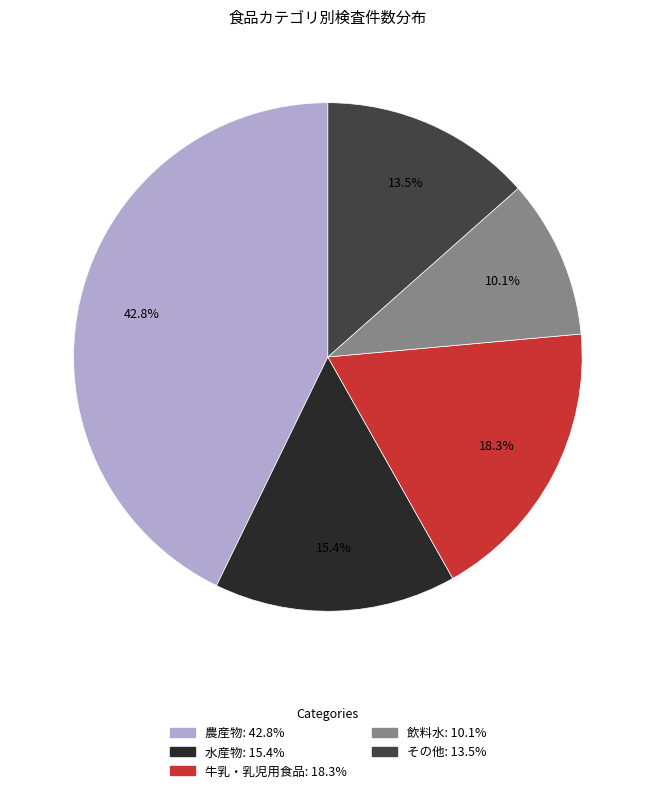

Is it true that 牛乳・乳児用食品 is 18% of the pie?

True